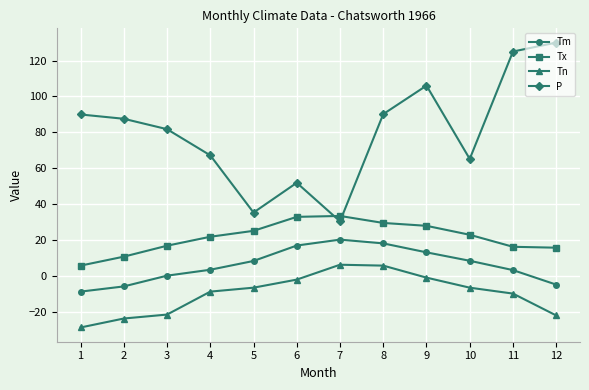

What are all the series names shown in the legend?

Tm, Tx, Tn, P